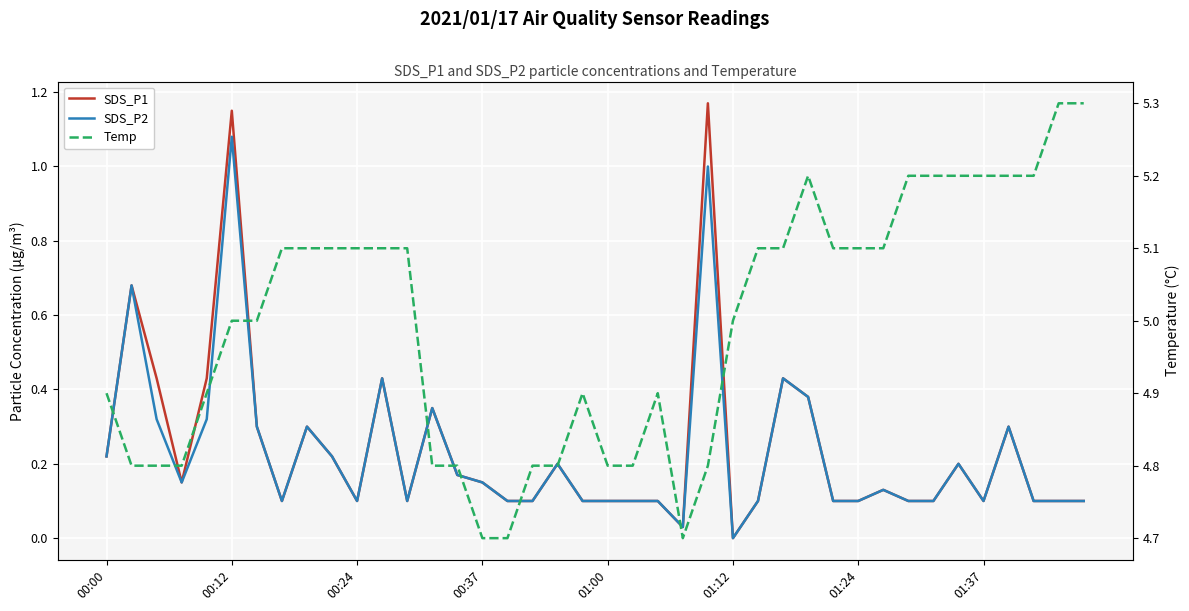

How many interior local peaks does the SDS_P2 series have?

11